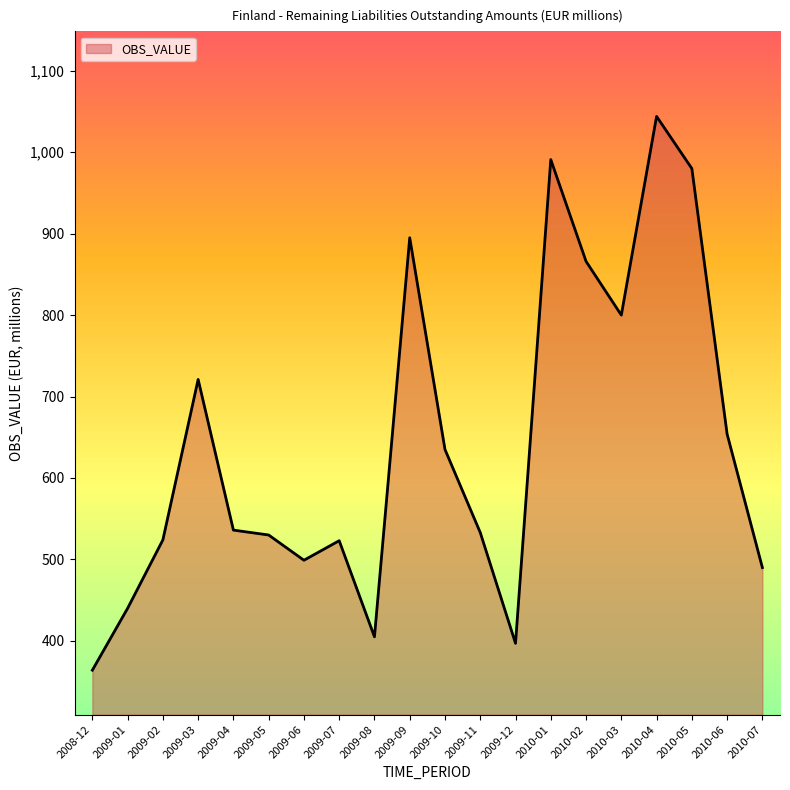

What is the difference between the values at 2009-01 and 2010-06?

214